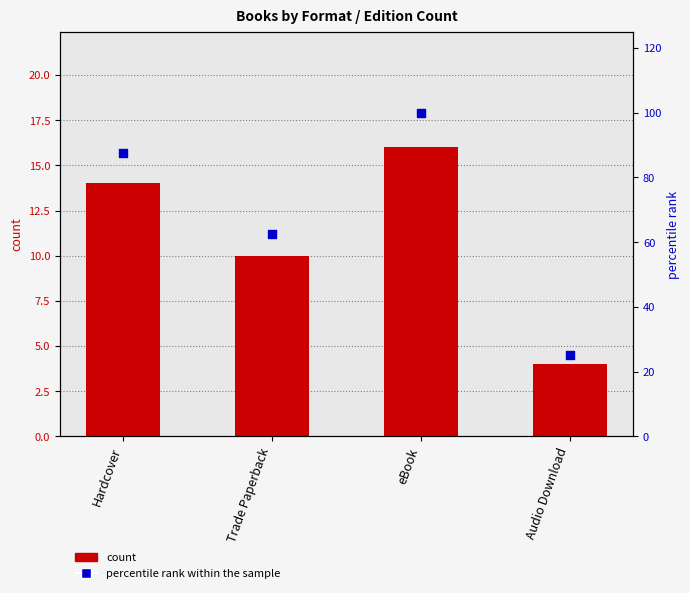

At which category is the sum across all series the highest?

eBook